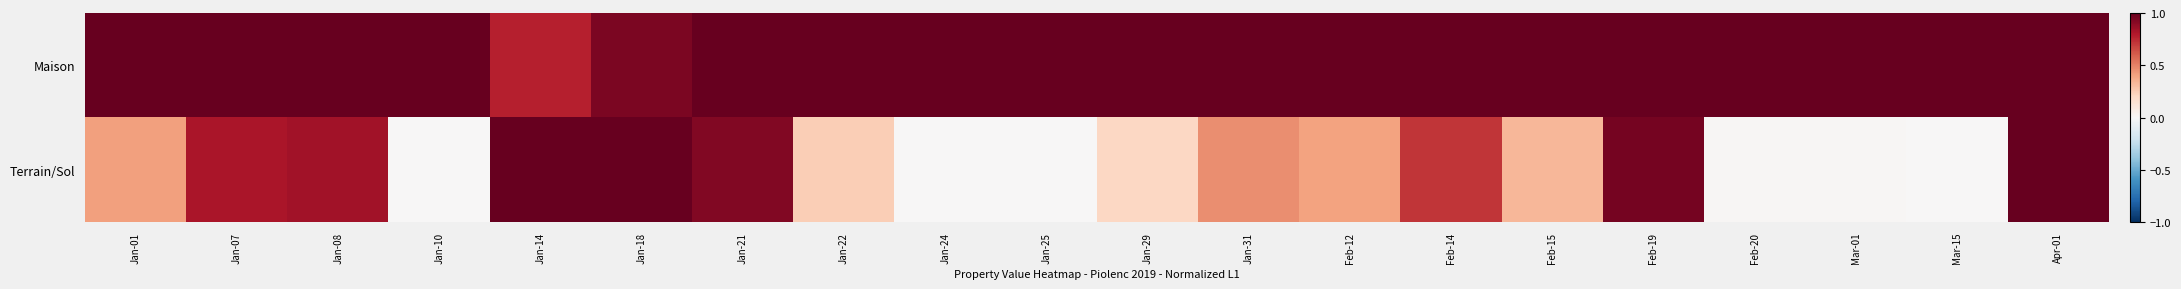

Rank the series by their average value, from lowest to highest.

Terrain/Sol, Maison